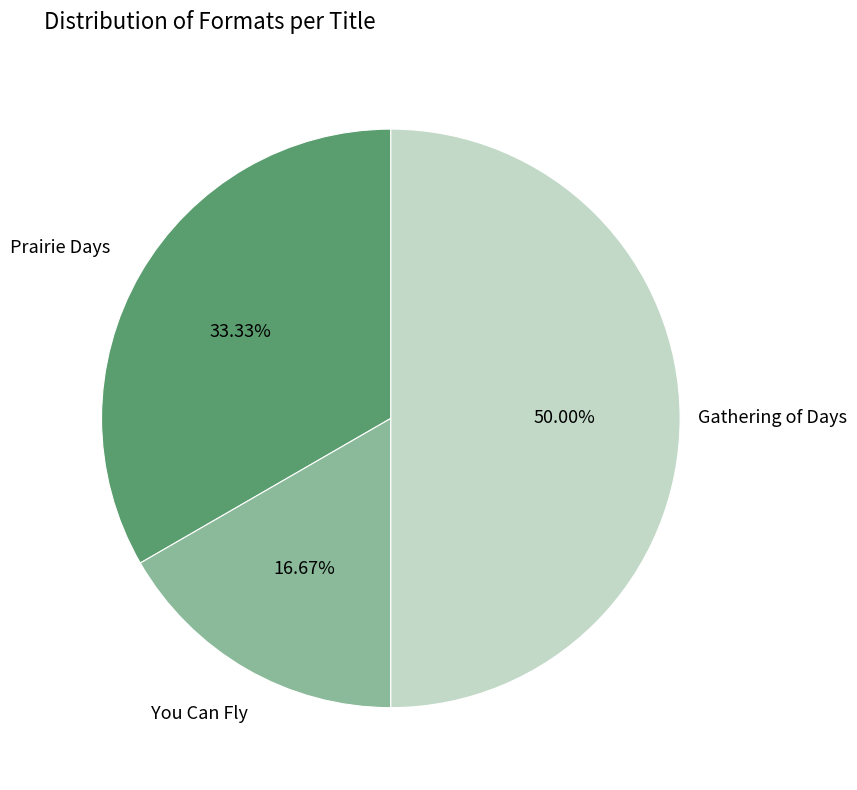

To the nearest percent, what portion does Gathering of Days represent?

50%